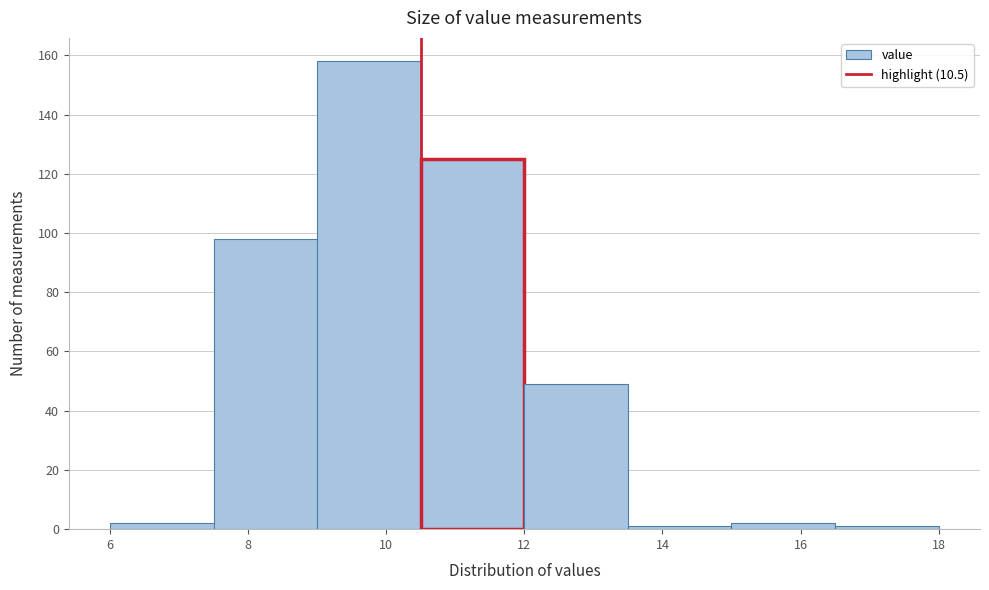

How tall is the bar that spans 15.0 to 16.5 on the x-axis? Neither the bar edges nor the heights are printed on the chart, so give them approximately, as read against the axes.

2